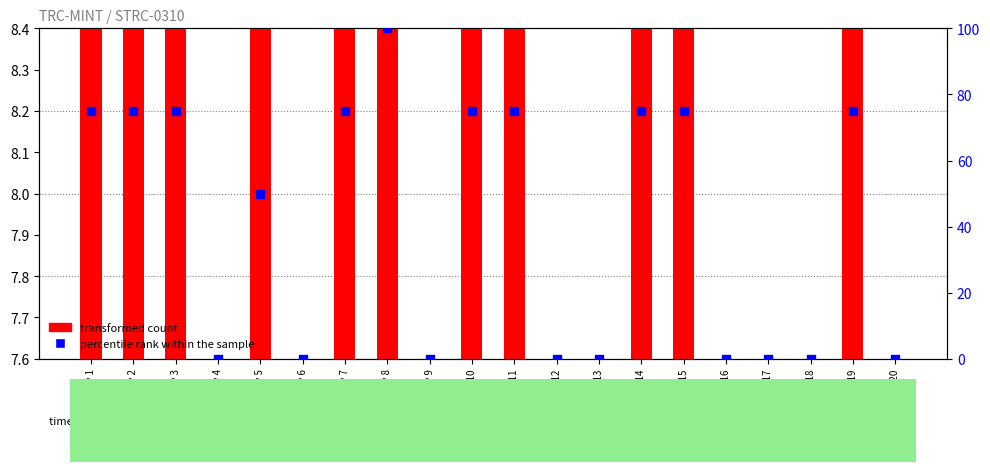

Which series contains the highest Y value?

percentile rank within the sample